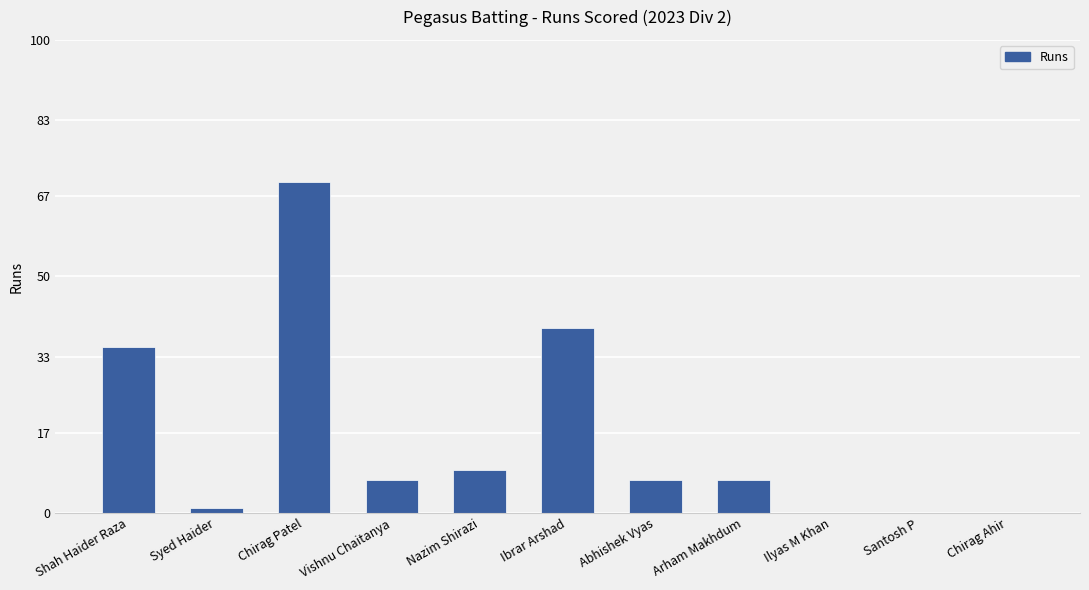

Between Nazim Shirazi and Chirag Patel, which is larger?

Chirag Patel